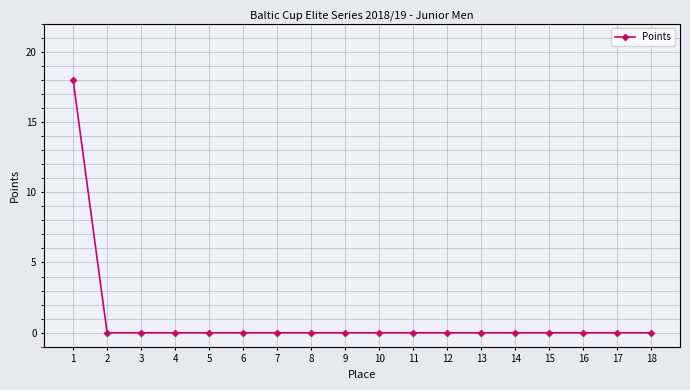

How many lines are shown in the chart?

1